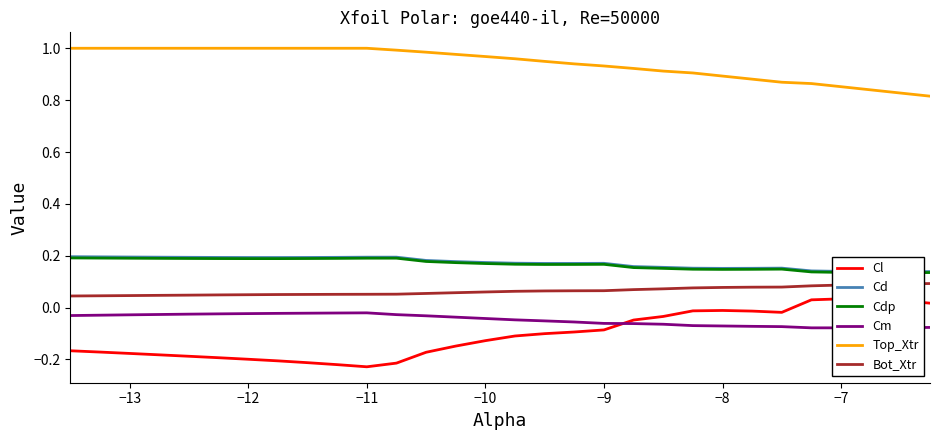

Count the Cd values in the range 0 to 1.

30